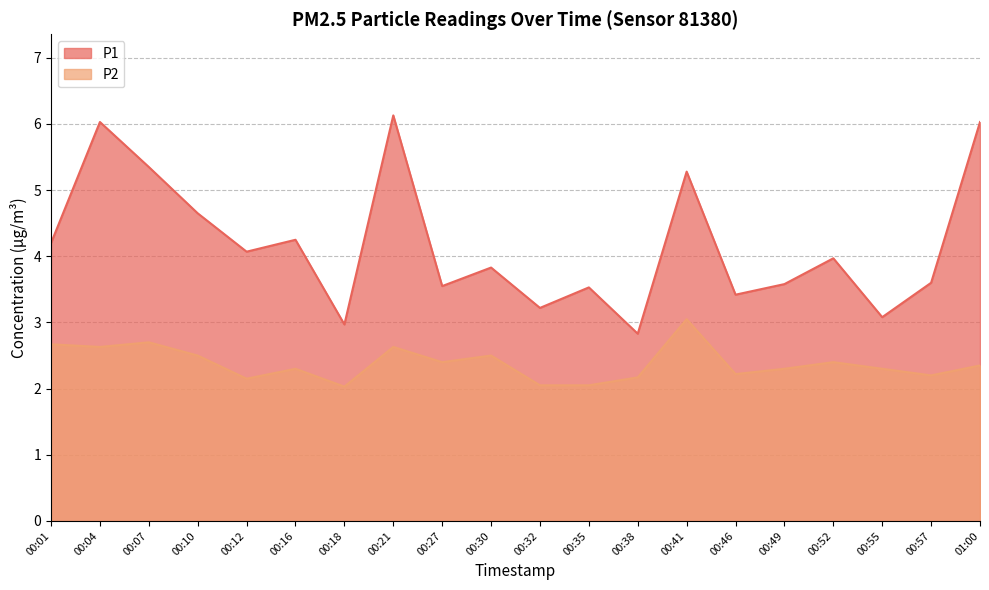

True or false: P1 has a value of 2.0 at 00:18.

False